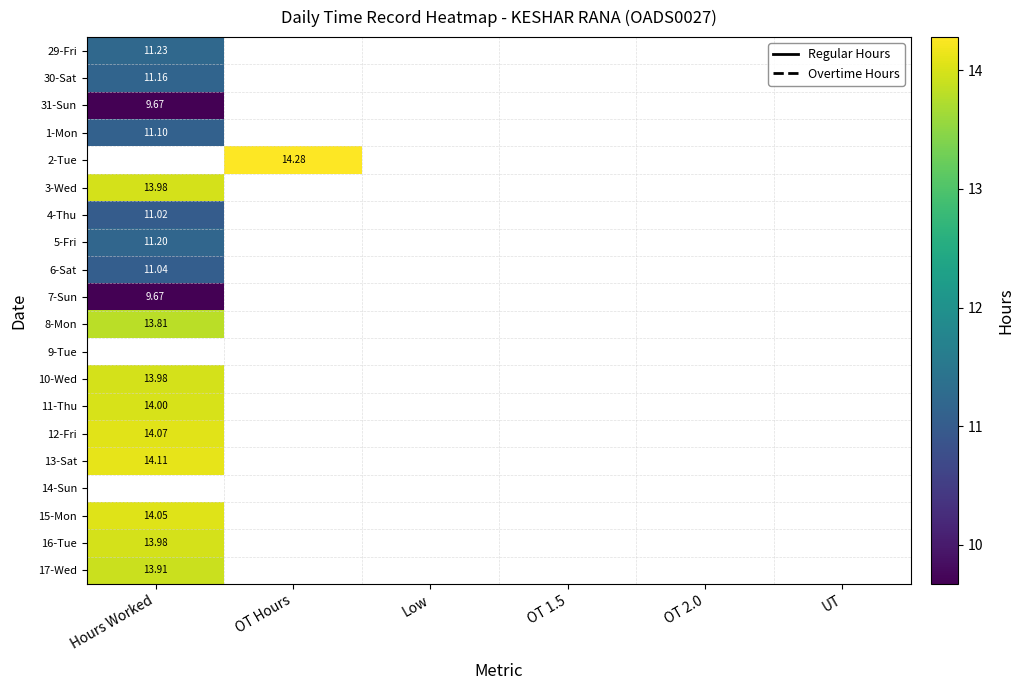

Is the value of 31-Sun at Hours Worked greater than the value of 2-Tue at OT Hours?

No